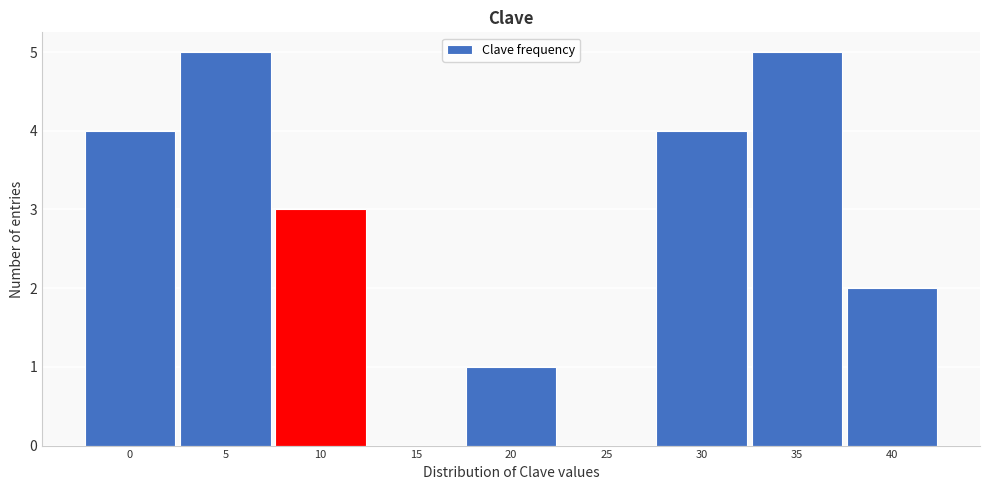

Reading left to right, what are all the values shown in this chart?

0=4	5=5	10=3	15=0	20=1	25=0	30=4	35=5	40=2